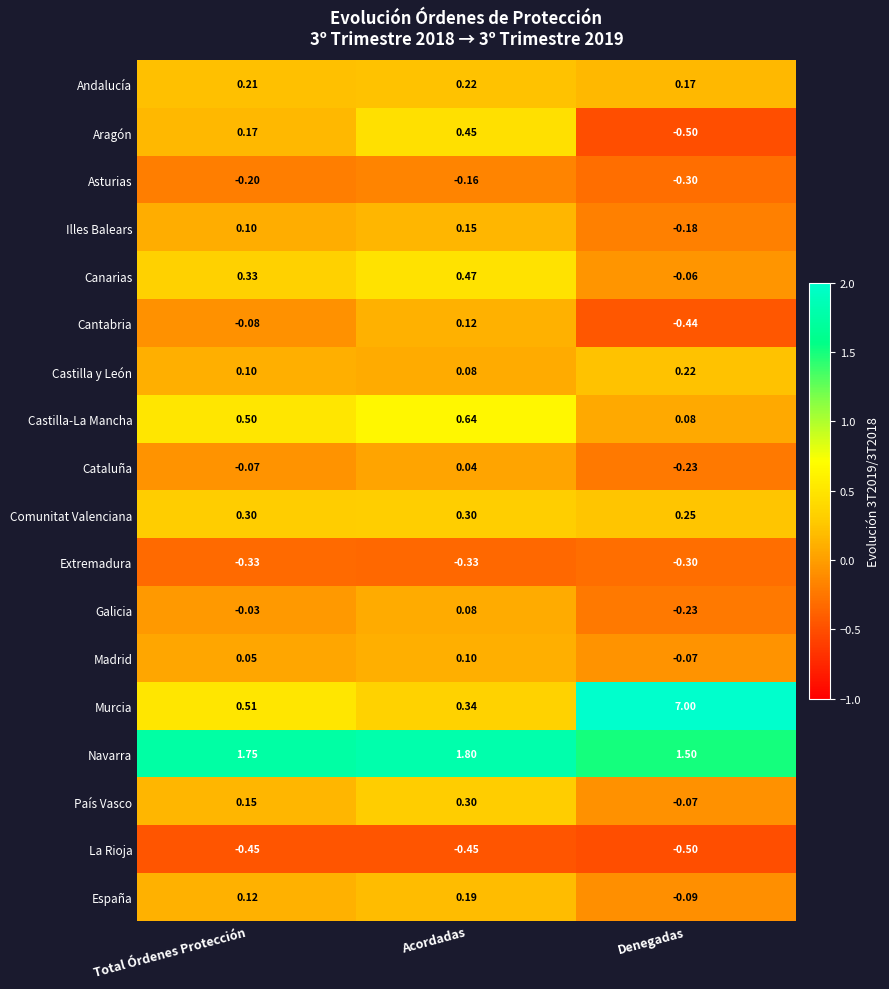

Which series has the widest spread of values?

Murcia